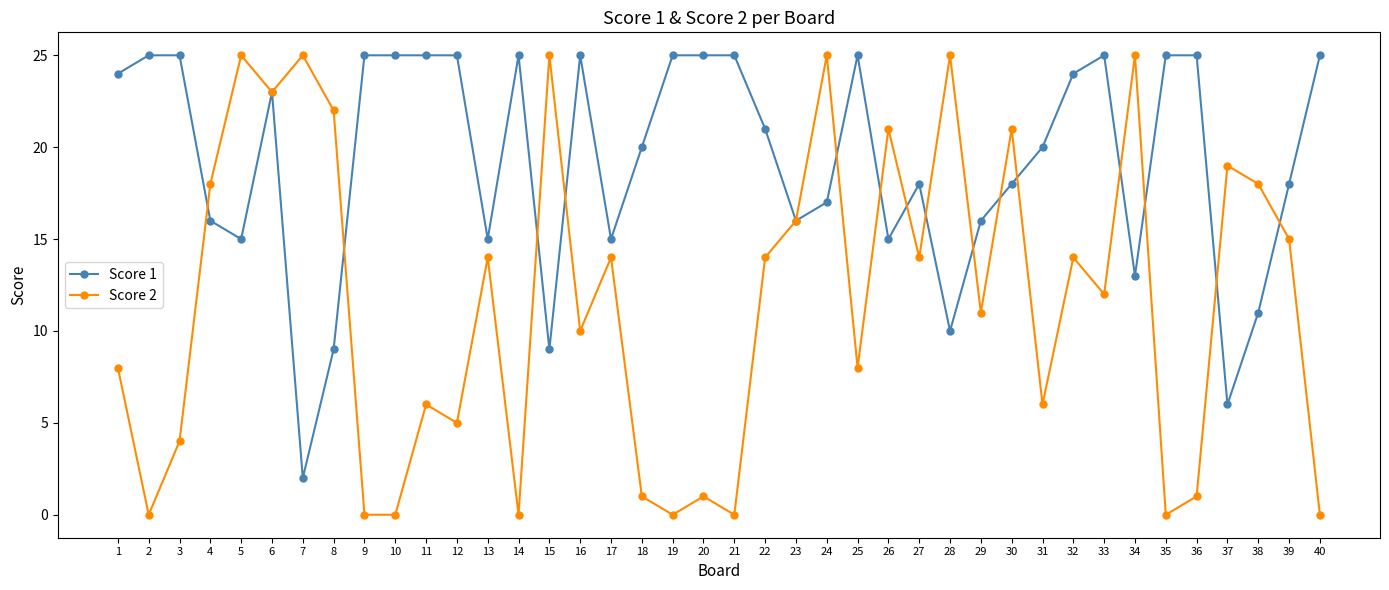

Reading left to right, list all the values displayed in this chart.

Score 1: 1=24	2=25	3=25	4=16	5=15	6=23	7=2	8=9	9=25	10=25	11=25	12=25	13=15	14=25	15=9	16=25	17=15	18=20	19=25	20=25	21=25	22=21	23=16	24=17	25=25	26=15	27=18	28=10	29=16	30=18	31=20	32=24	33=25	34=13	35=25	36=25	37=6	38=11	39=18	40=25
Score 2: 1=8	2=0	3=4	4=18	5=25	6=23	7=25	8=22	9=0	10=0	11=6	12=5	13=14	14=0	15=25	16=10	17=14	18=1	19=0	20=1	21=0	22=14	23=16	24=25	25=8	26=21	27=14	28=25	29=11	30=21	31=6	32=14	33=12	34=25	35=0	36=1	37=19	38=18	39=15	40=0